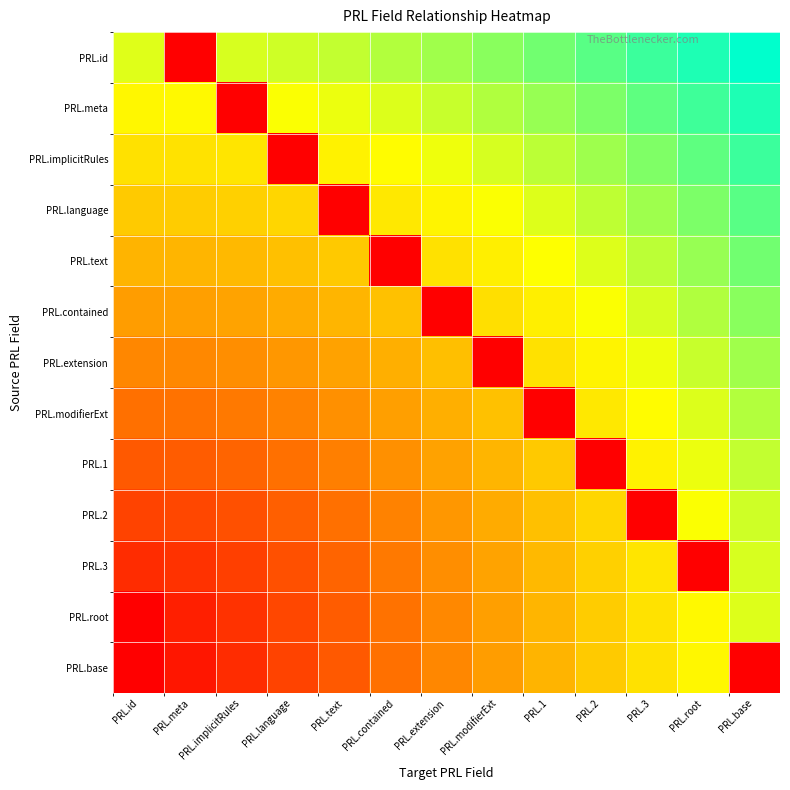

At which category is the sum across all series the highest?

PRL.base